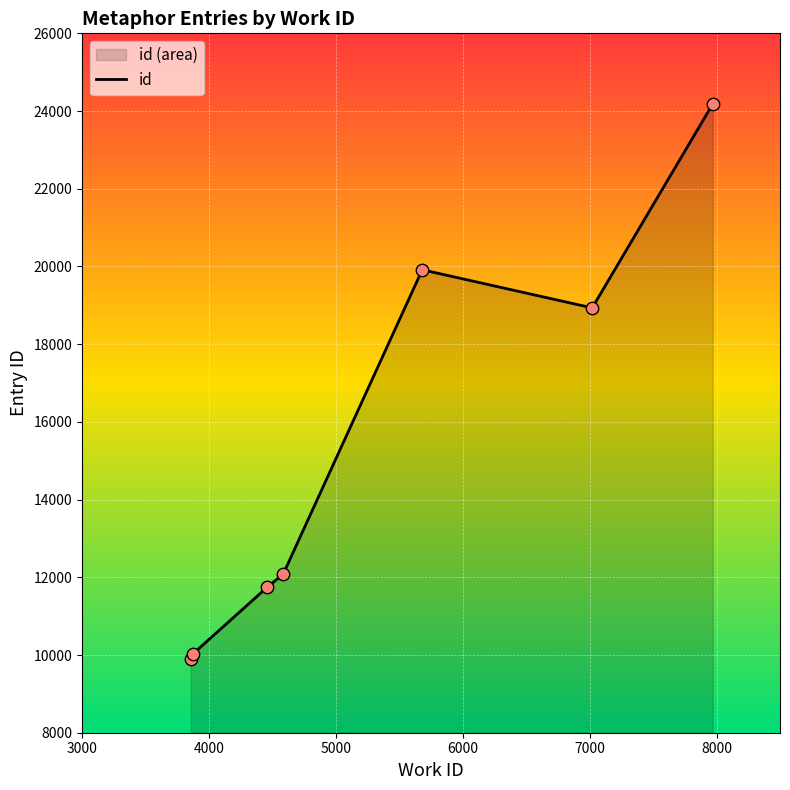

What is the average value?

15256